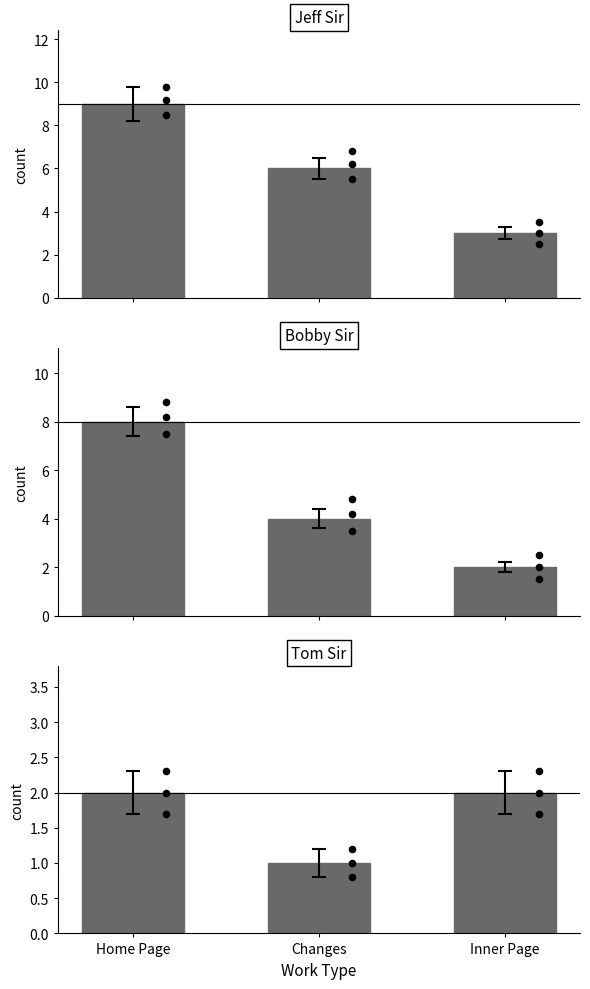

At how many categories does at least one series exceed 8?

1